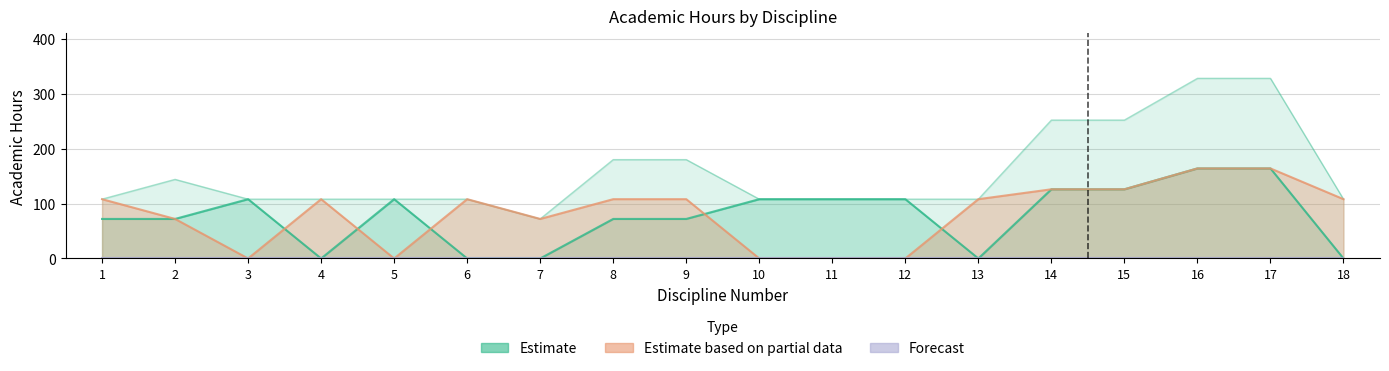

True or false: Total Hours and Semester A Total intersect in this chart.

False